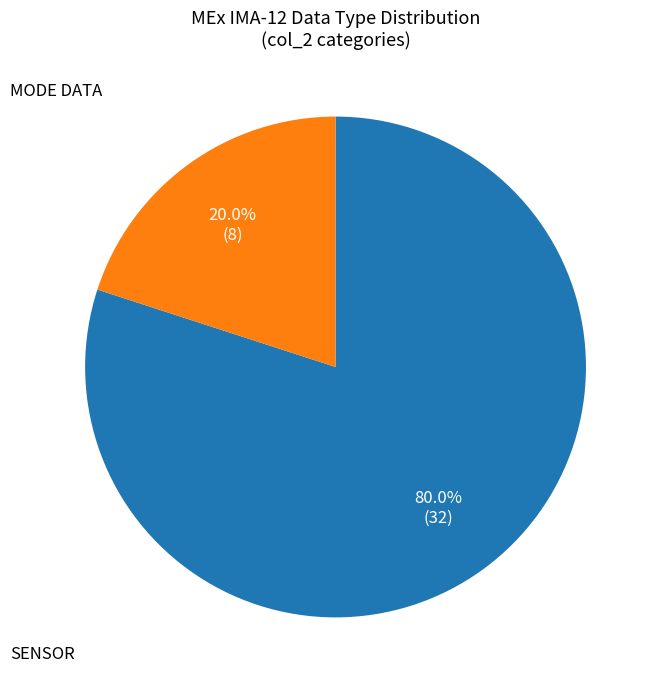

To the nearest percent, what is the difference between the largest and smallest slice percentages?

60%